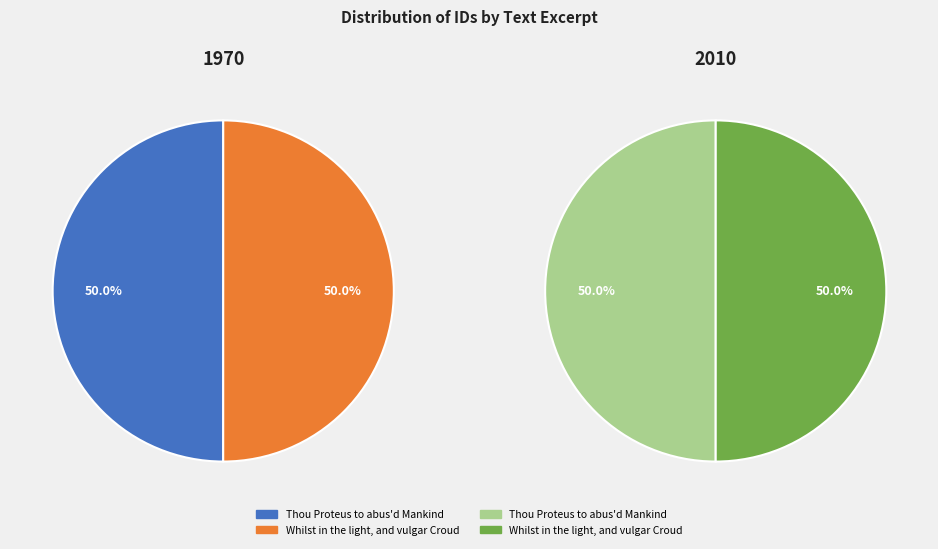

What is the smallest slice in the pie chart?

Thou Proteus to abus'd Mankind